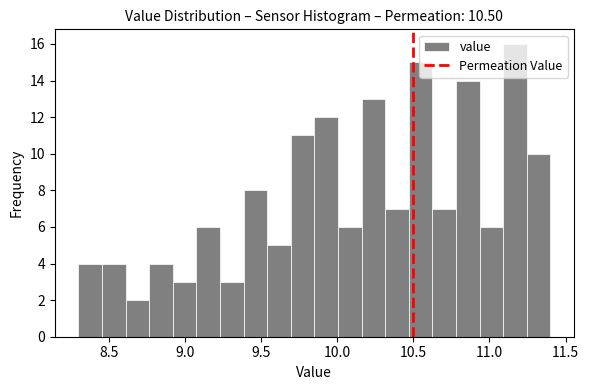

Around what value on the x-axis is the tallest bar? Give the approximate position of its centre, as read against the axis.

11.15